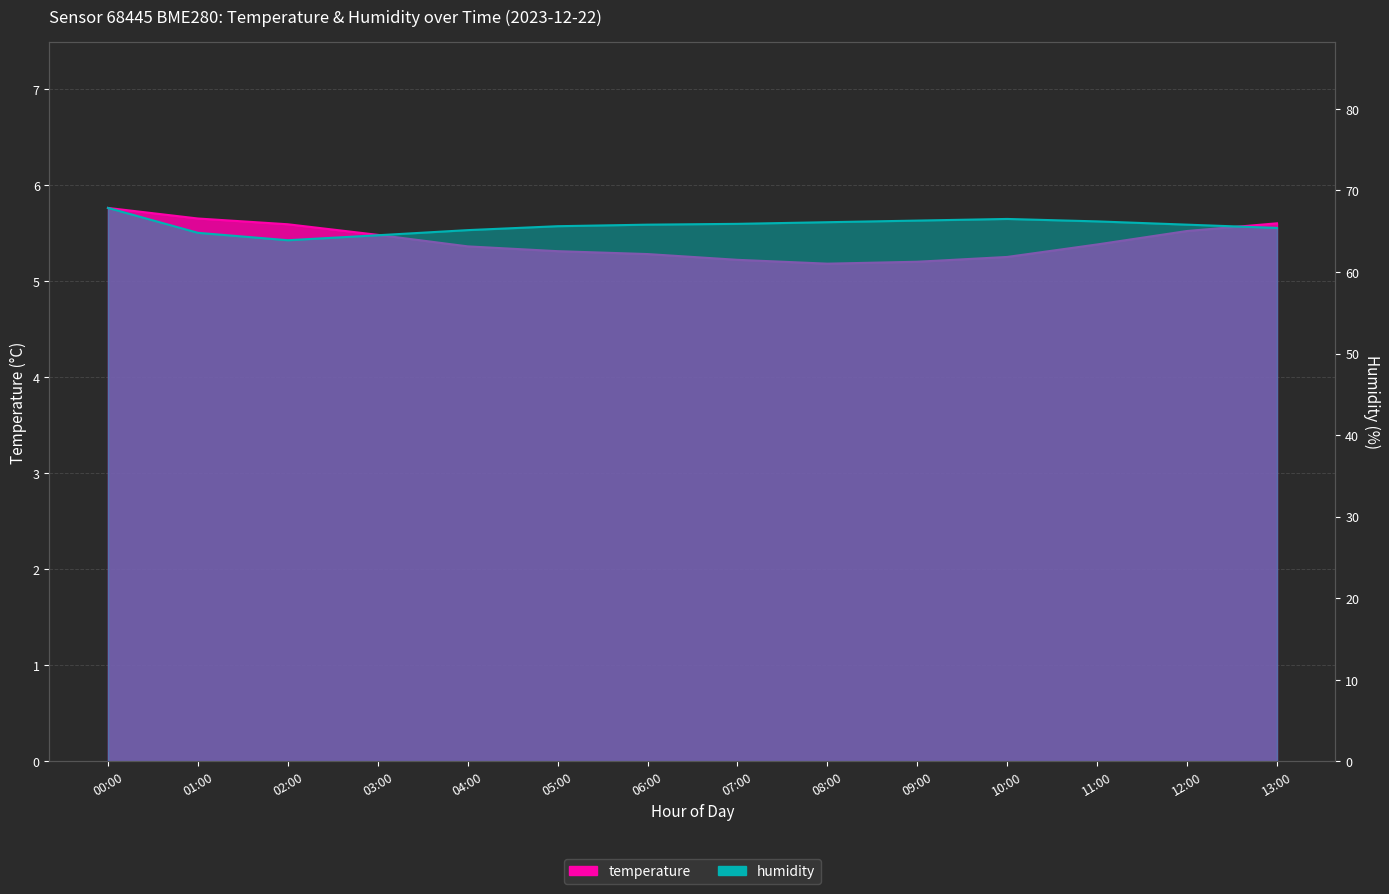

Reading right to left, extract all data points from this chart.

temperature: 13:00=5.6	12:00=5.5	11:00=5.4	10:00=5.2	09:00=5.2	08:00=5.2	07:00=5.2	06:00=5.3	05:00=5.3	04:00=5.4	03:00=5.5	02:00=5.6	01:00=5.7	00:00=5.8
humidity: 13:00=65.4	12:00=65.8	11:00=66.2	10:00=66.5	09:00=66.3	08:00=66.1	07:00=65.9	06:00=65.8	05:00=65.6	04:00=65.1	03:00=64.5	02:00=63.9	01:00=64.8	00:00=67.8